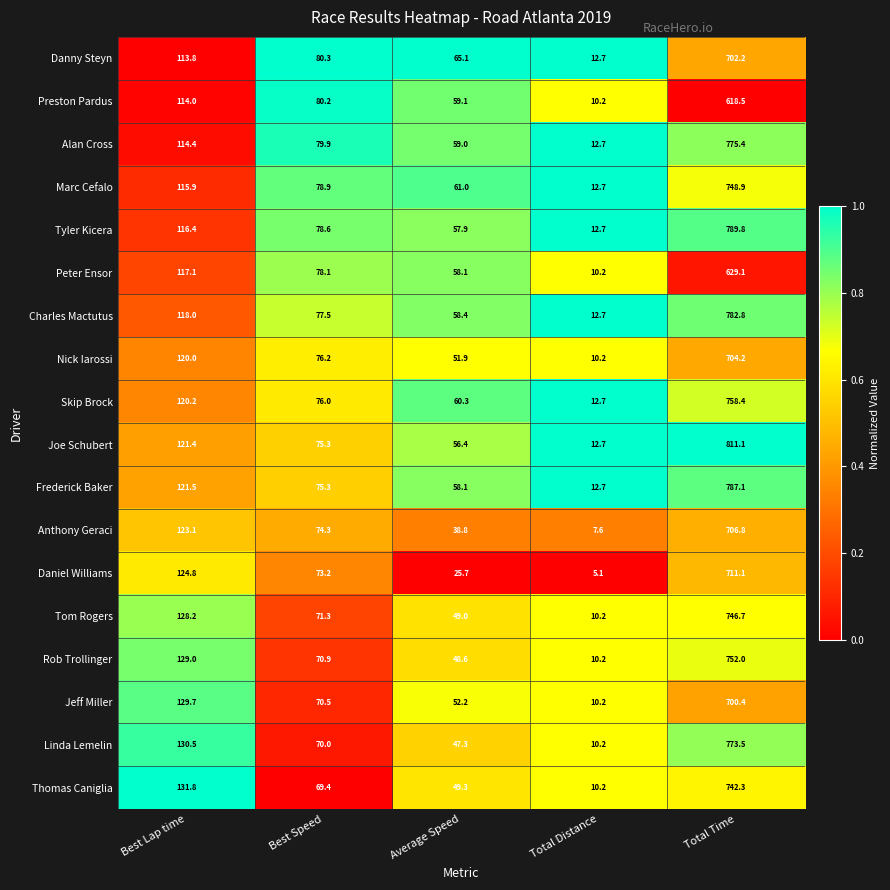

Rank the series by their maximum value, from highest to lowest.

Joe Schubert, Tyler Kicera, Frederick Baker, Charles Mactutus, Alan Cross, Linda Lemelin, Skip Brock, Rob Trollinger, Marc Cefalo, Tom Rogers, Thomas Caniglia, Daniel Williams, Anthony Geraci, Nick Iarossi, Danny Steyn, Jeff Miller, Peter Ensor, Preston Pardus